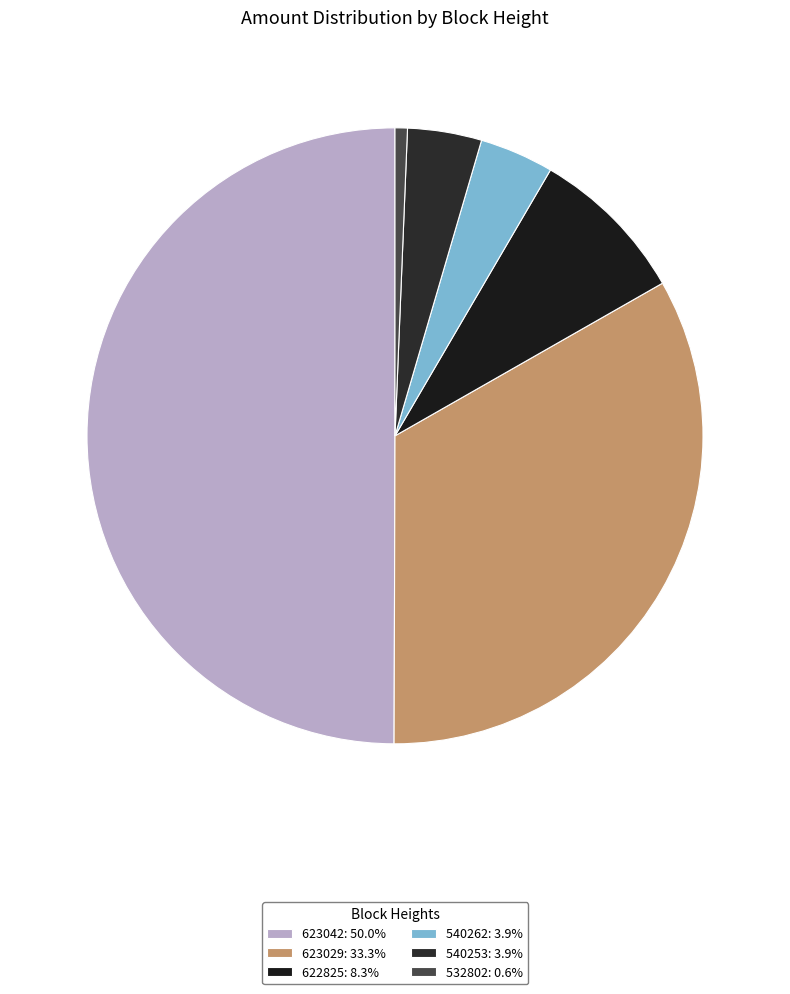

How many segments does this pie chart have?

6